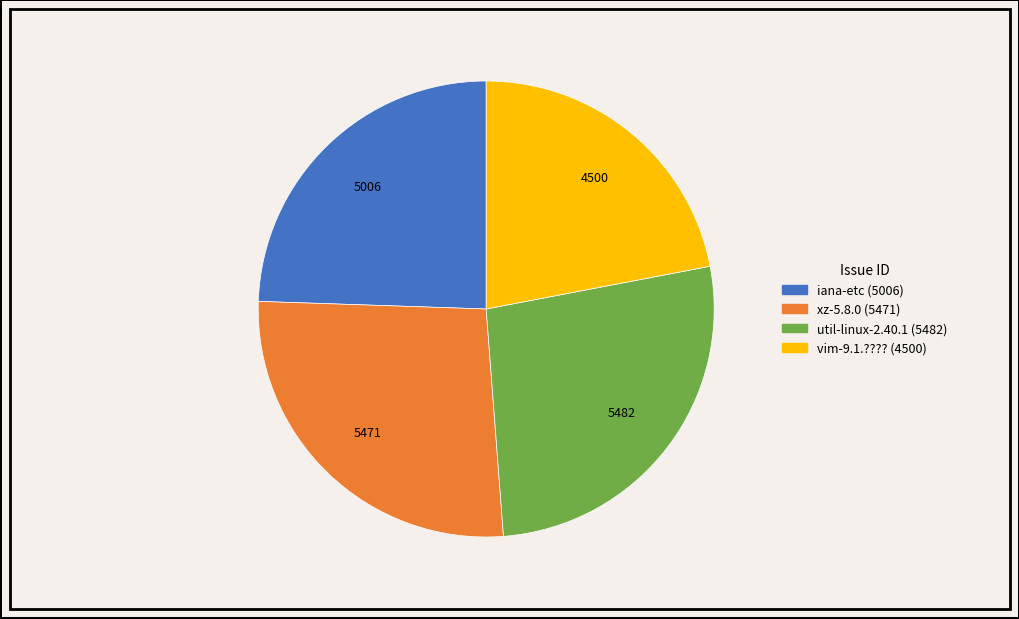

Is there a majority slice in this chart?

No